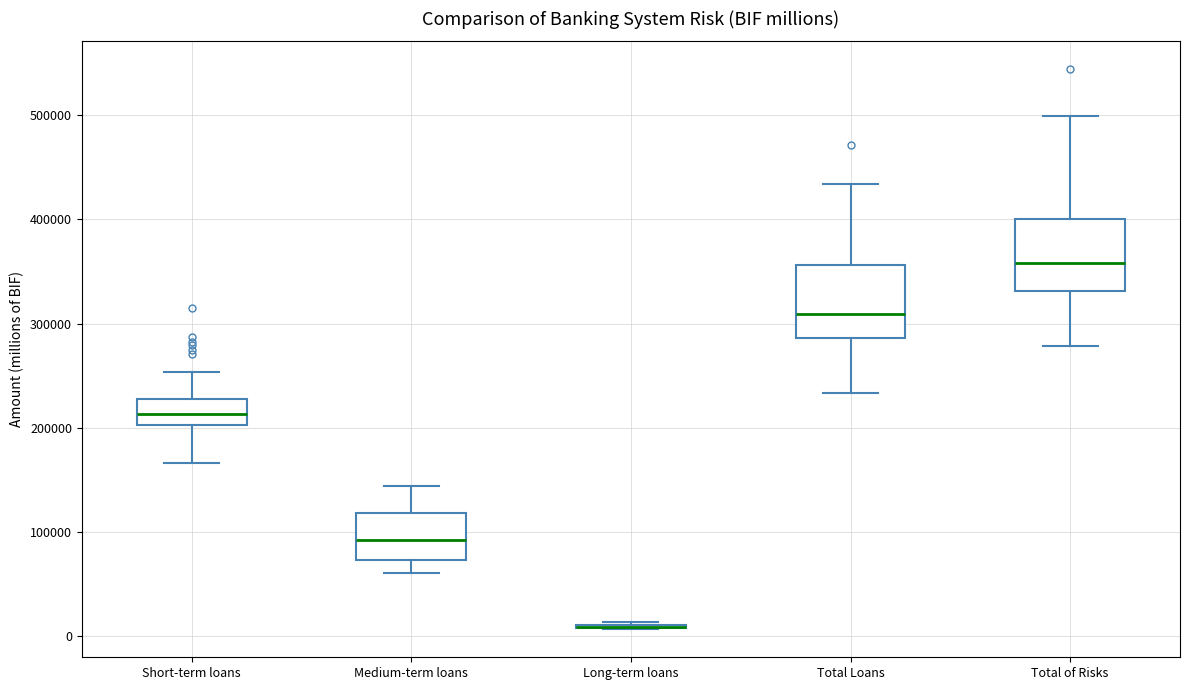

Where does the median line of the box for Short-term loans sit on the y-axis? The values are not printed on the chart, so give them approximately, as read against the axis.

210000